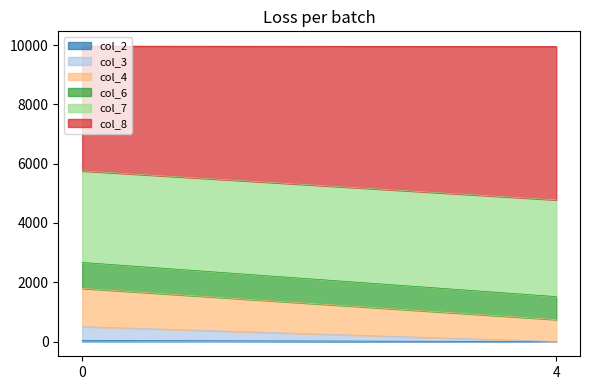

What is the highest value of the col_8 series?

5178.7